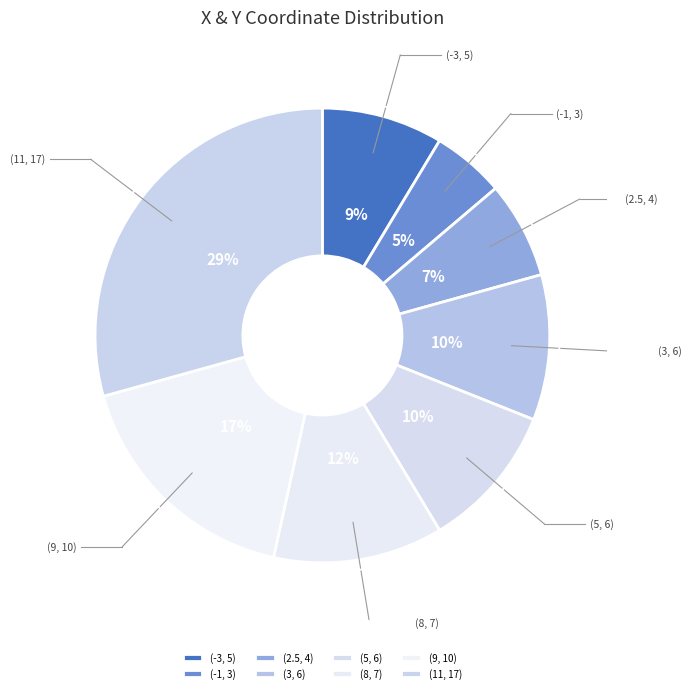

Does (11, 17) account for over 50% of the chart?

No